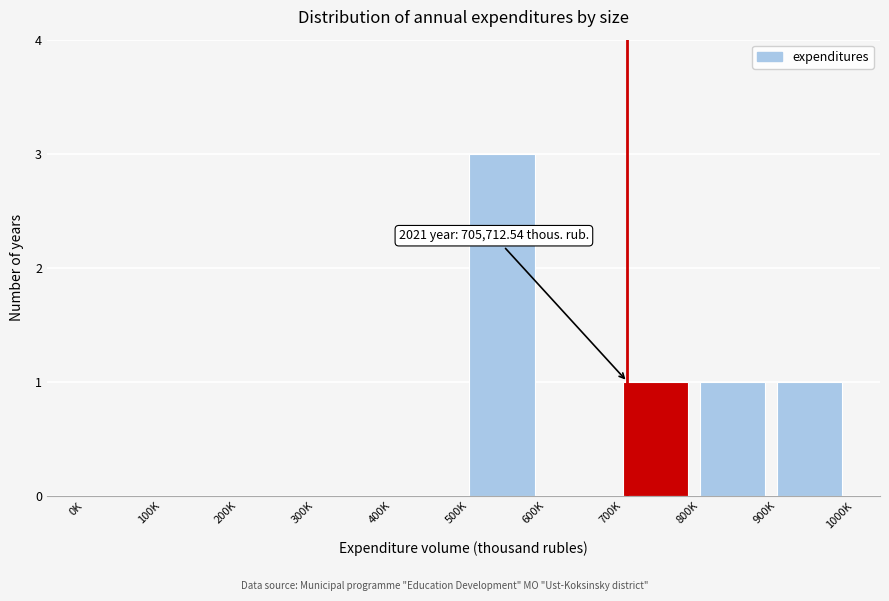

Reading right to left, list all the values displayed in this chart.

900K=1	800K=1	700K=1	600K=0	500K=3	400K=0	300K=0	200K=0	100K=0	0K=0